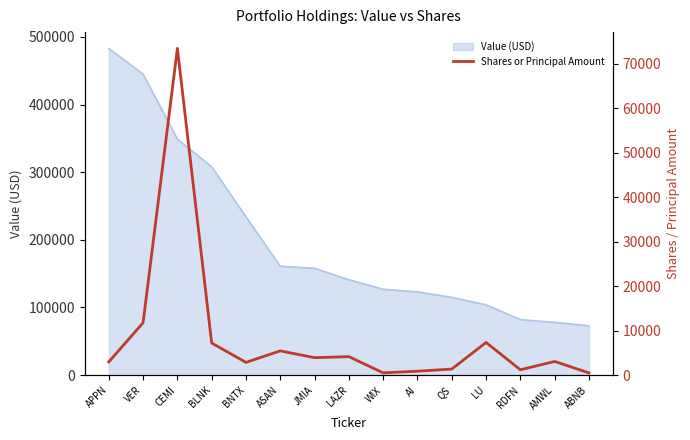

Where is Value (USD) nearest to the value 278000?

BLNK